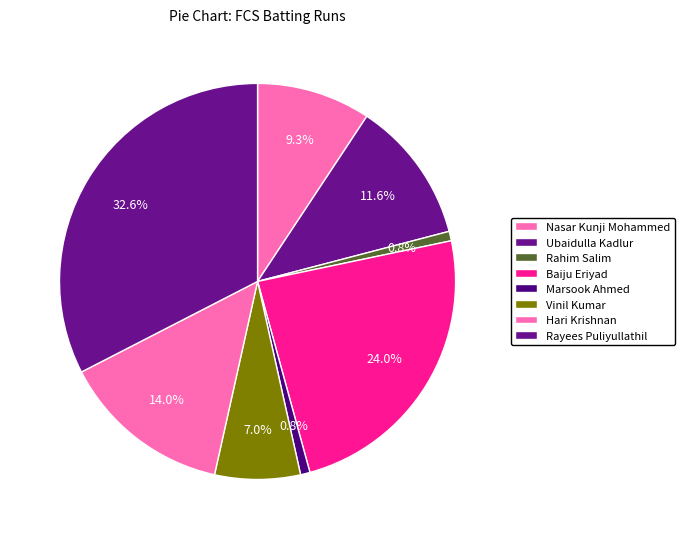

How many segments does this pie chart have?

8